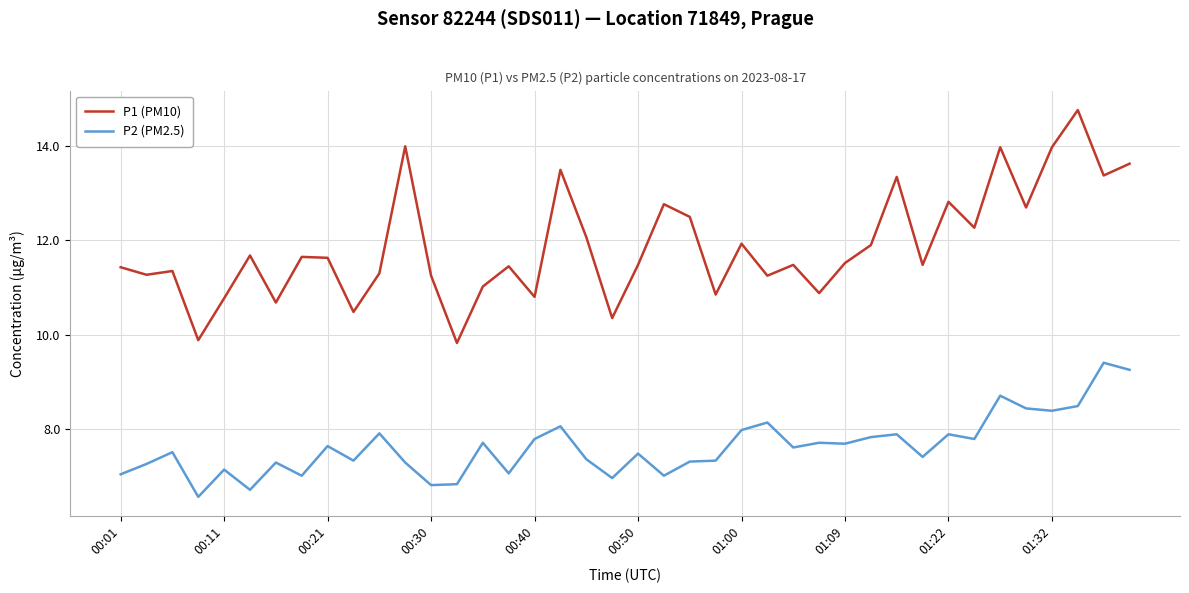

Which series has the largest range (max minus min)?

P1 (PM10)